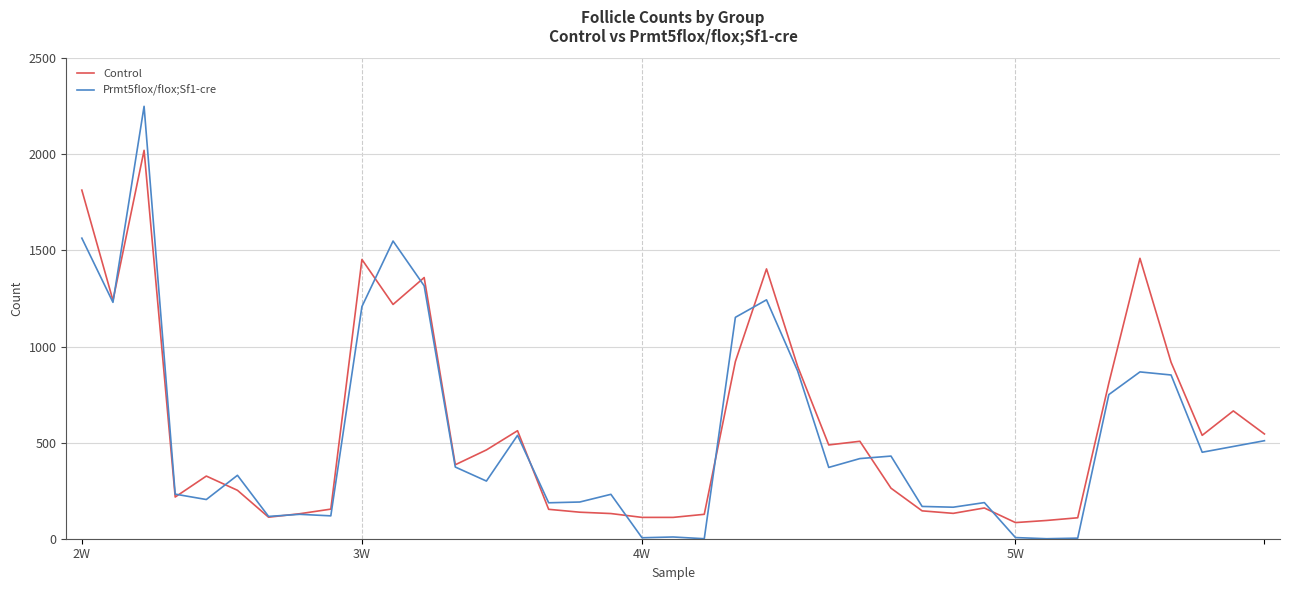

List the series in order of their peak value, lowest first.

Control, Prmt5flox/flox;Sf1-cre